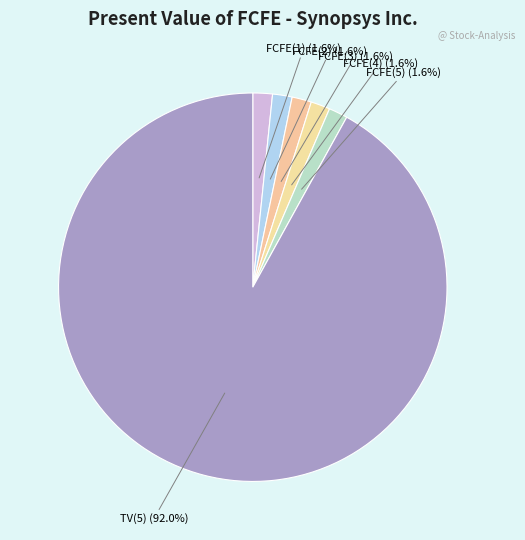

How much of the chart is everything except FCFE(4)?

98.4%